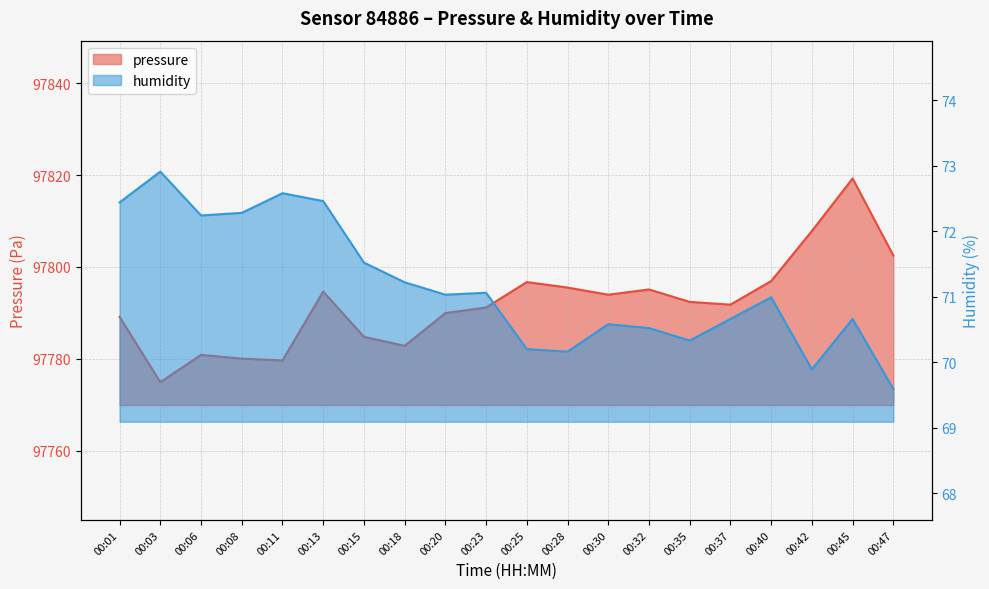

The value of humidity at 00:30 is 70.6. True or false?

True